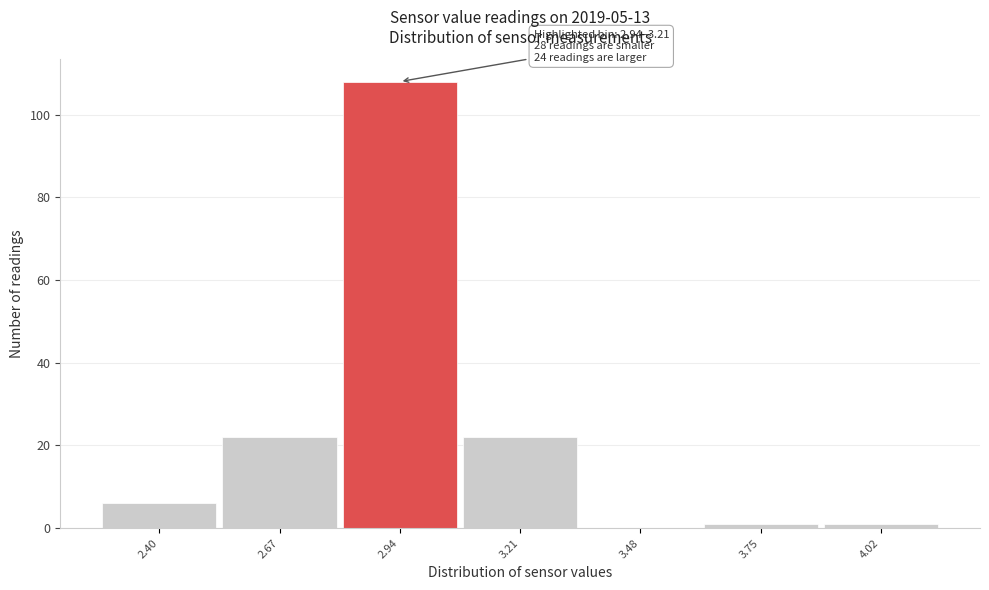

Reading left to right, list all the values displayed in this chart.

2.40=6	2.67=22	2.94=108	3.21=22	3.48=0	3.75=1	4.02=1